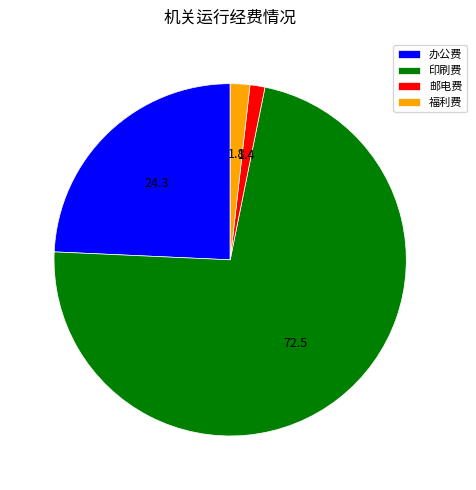

Which category has the biggest portion of the pie?

印刷费